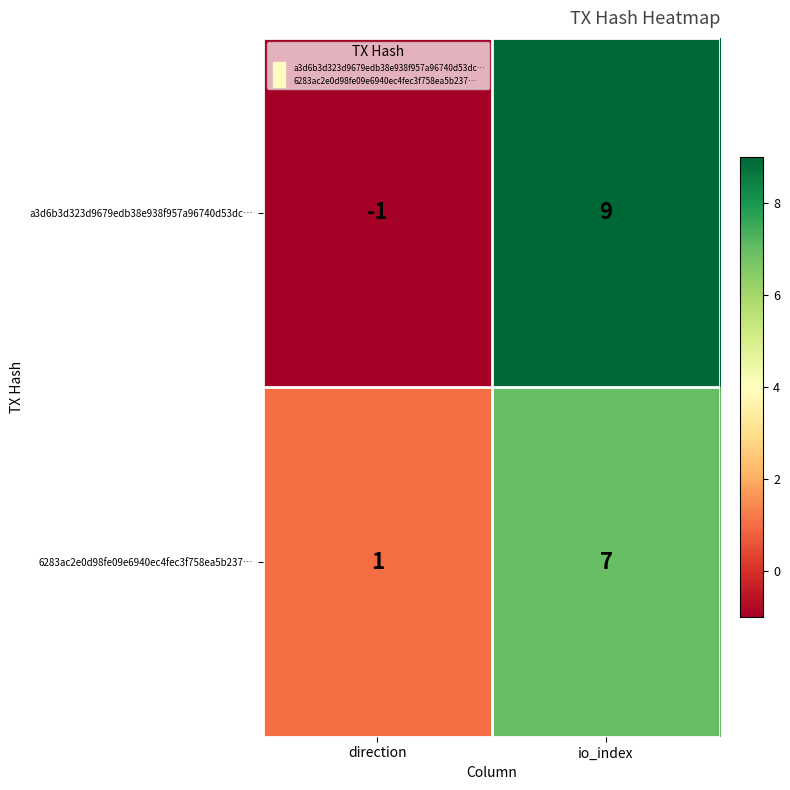

Where is a3d6b3d323d9679edb38e938f957a96740d53dc… nearest to the value 4?

direction